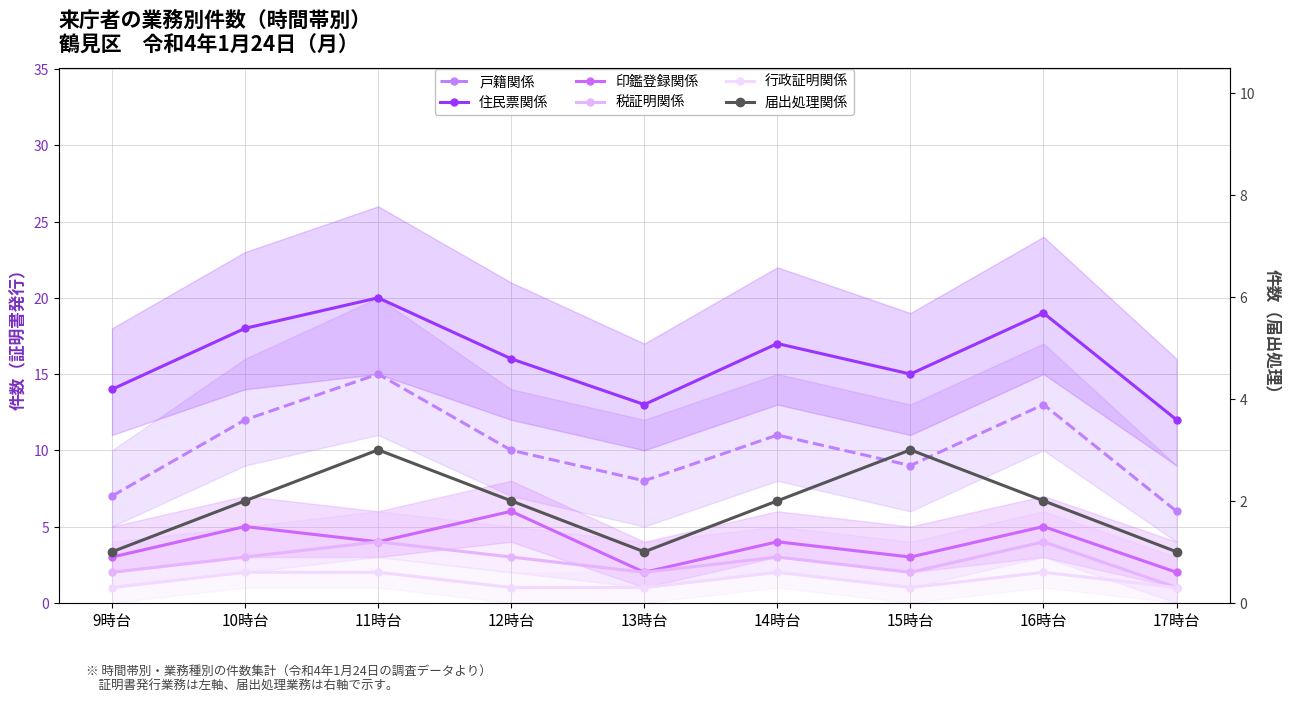

True or false: 戸籍関係 and 住民票関係 intersect in this chart.

False